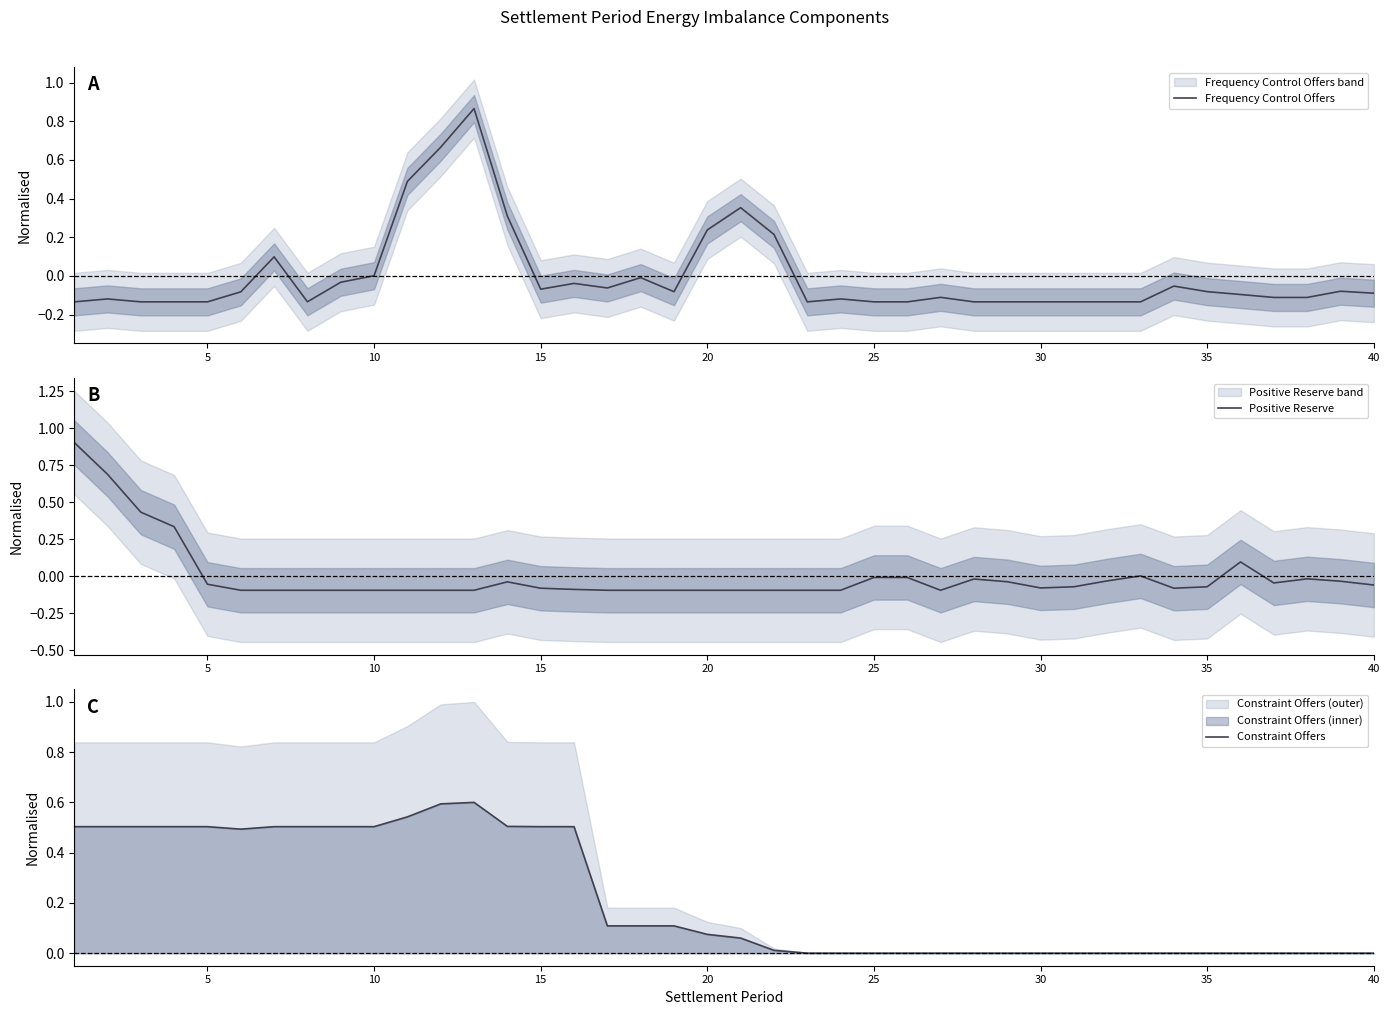

Which series ends up on top after the final intersection of Frequency Control Offers and Positive Reserve?

Positive Reserve